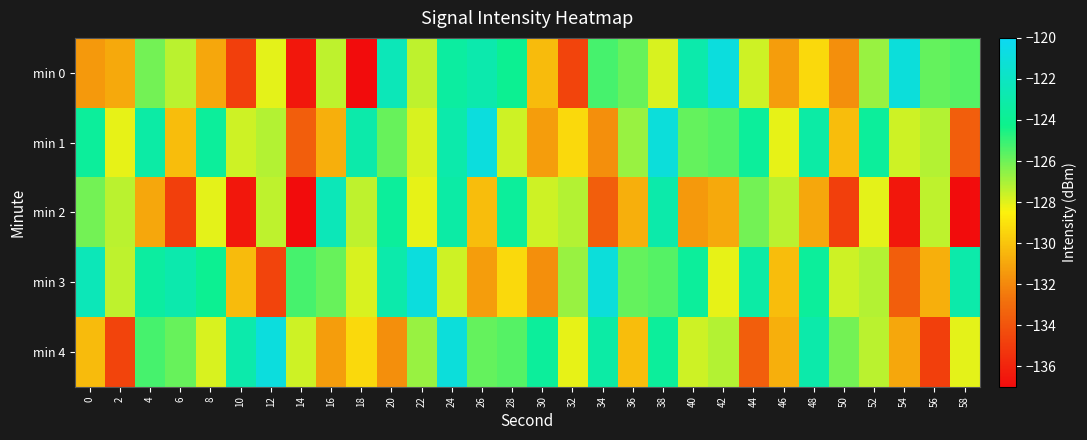

Reading left to right, extract all data points from this chart.

min 0: 0=-131.4	2=-130.9	4=-126.1	6=-127.3	8=-131.0	10=-134.8	12=-128.0	14=-136.5	16=-127.4	18=-137.0	20=-122.4	22=-127.4	24=-123.4	26=-122.9	28=-124.0	30=-130.3	32=-134.6	34=-125.3	36=-125.9	38=-127.9	40=-122.9	42=-120.9	44=-127.7	46=-131.3	48=-129.3	50=-131.8	52=-126.7	54=-121.0	56=-125.8	58=-125.6
min 1: 0=-123.7	2=-128.1	4=-123.3	6=-130.2	8=-123.6	10=-127.7	12=-127.2	14=-133.6	16=-130.8	18=-123.0	20=-125.9	22=-127.9	24=-122.9	26=-120.9	28=-127.7	30=-131.3	32=-129.3	34=-131.8	36=-126.7	38=-121.0	40=-125.8	42=-125.6	44=-123.7	46=-128.1	48=-123.3	50=-130.2	52=-123.6	54=-127.7	56=-127.2	58=-133.6
min 2: 0=-126.1	2=-127.3	4=-131.0	6=-134.8	8=-128.0	10=-136.5	12=-127.4	14=-137.0	16=-122.4	18=-127.4	20=-123.7	22=-128.1	24=-123.3	26=-130.2	28=-123.6	30=-127.7	32=-127.2	34=-133.6	36=-130.8	38=-123.0	40=-131.4	42=-130.9	44=-126.1	46=-127.3	48=-131.0	50=-134.8	52=-128.0	54=-136.5	56=-127.4	58=-137.0
min 3: 0=-122.4	2=-127.4	4=-123.4	6=-122.9	8=-124.0	10=-130.3	12=-134.6	14=-125.3	16=-125.9	18=-127.9	20=-122.9	22=-120.9	24=-127.7	26=-131.3	28=-129.3	30=-131.8	32=-126.7	34=-121.0	36=-125.8	38=-125.6	40=-123.7	42=-128.1	44=-123.3	46=-130.2	48=-123.6	50=-127.7	52=-127.2	54=-133.6	56=-130.8	58=-123.0
min 4: 0=-130.3	2=-134.6	4=-125.3	6=-125.9	8=-127.9	10=-122.9	12=-120.9	14=-127.7	16=-131.3	18=-129.3	20=-131.8	22=-126.7	24=-121.0	26=-125.8	28=-125.6	30=-123.7	32=-128.1	34=-123.3	36=-130.2	38=-123.6	40=-127.7	42=-127.2	44=-133.6	46=-130.8	48=-123.0	50=-126.1	52=-127.3	54=-131.0	56=-134.8	58=-128.0